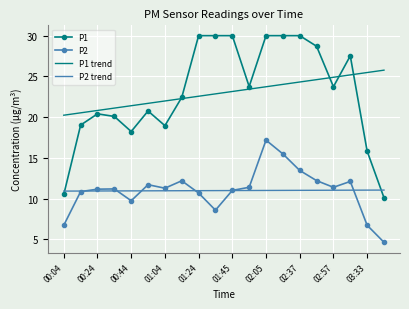

True or false: P1 trend and P2 cross at least once.

False